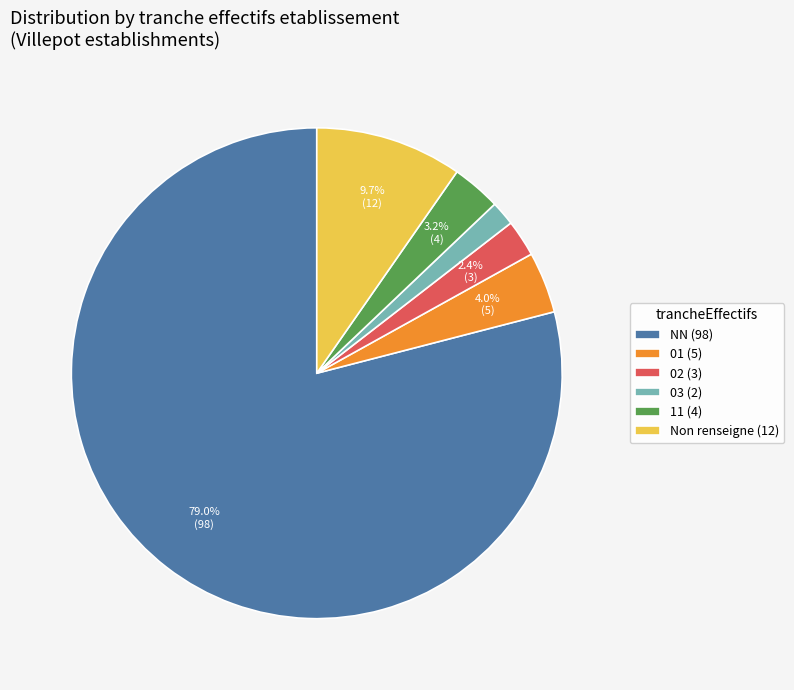

What is the majority slice?

NN (98)